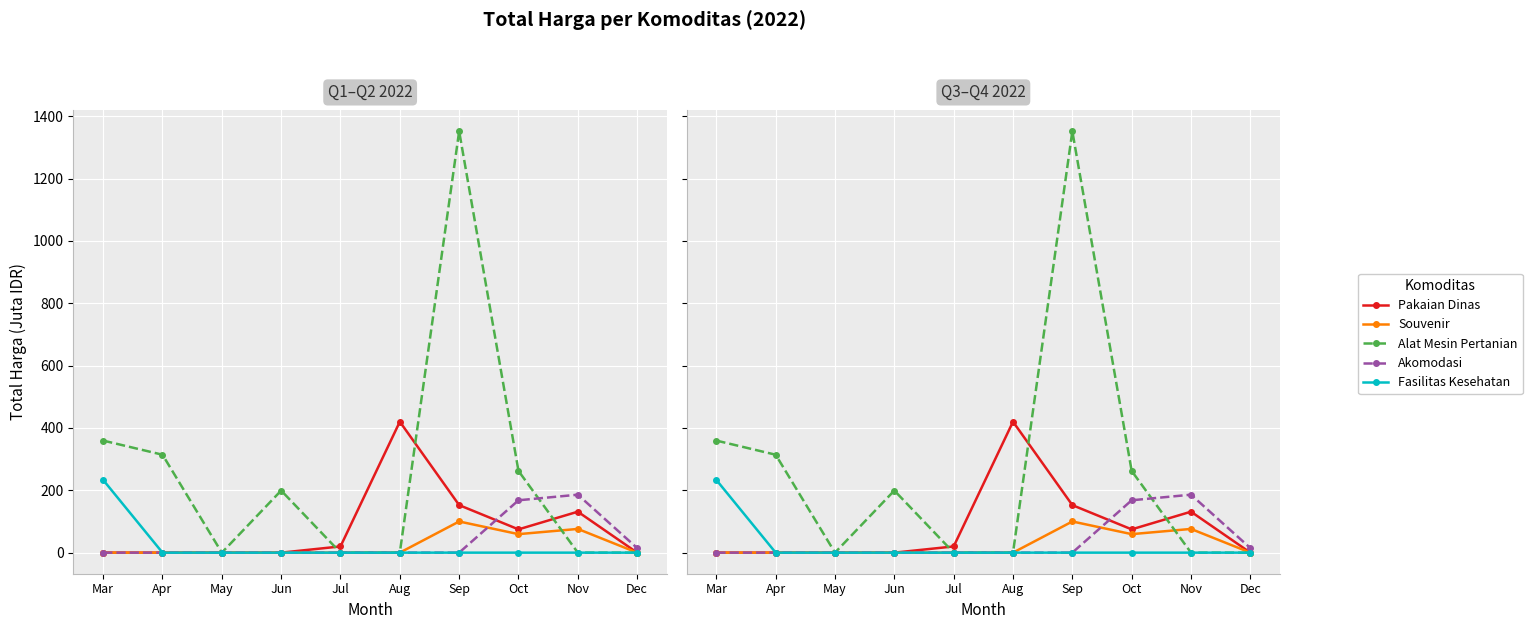

How many values in Fasilitas Kesehatan are above zero?

1